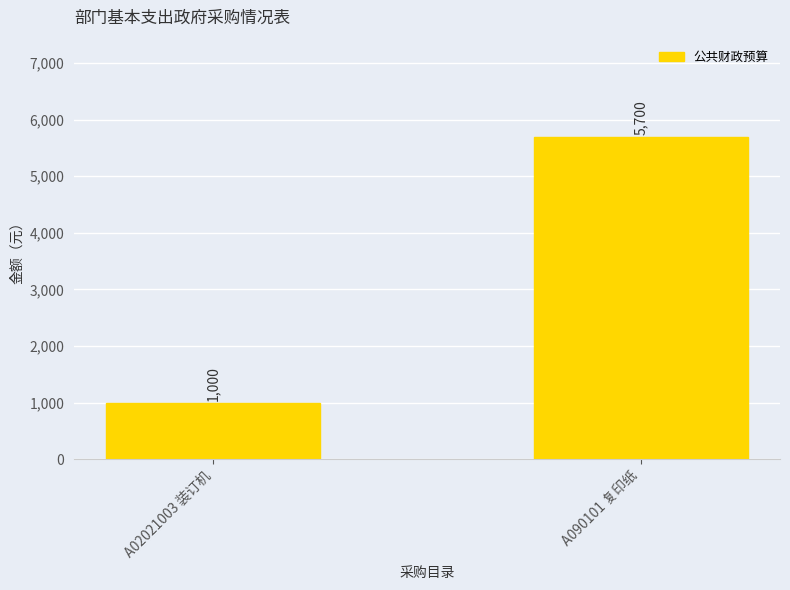

What is the sum of all values?

6700